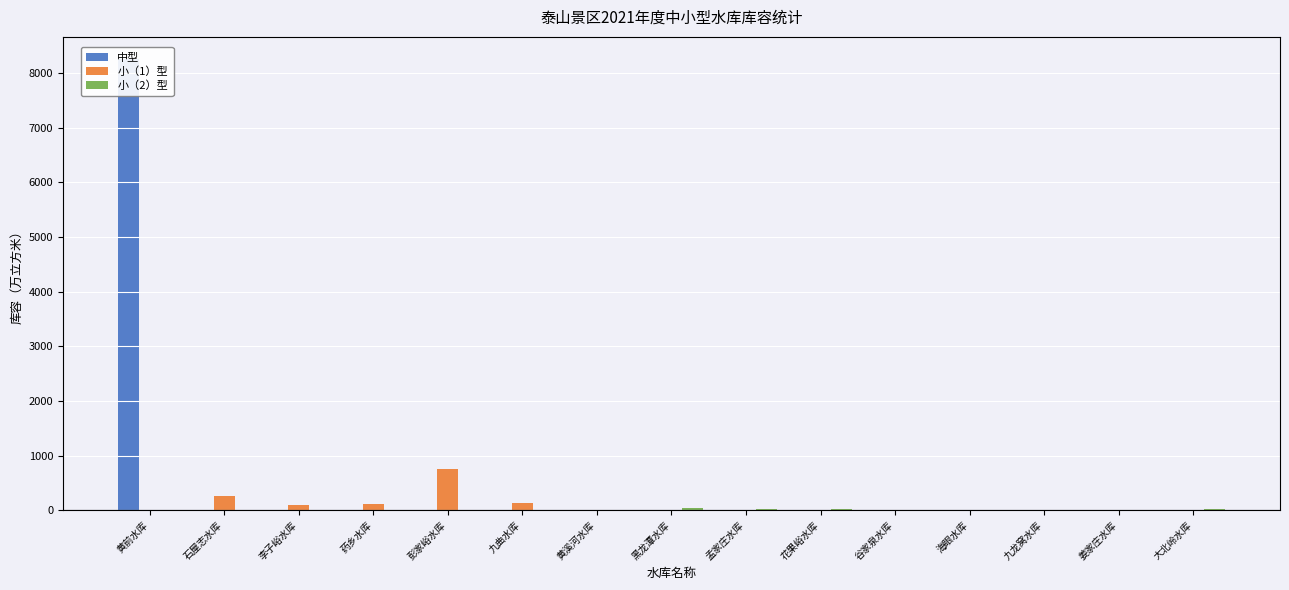

What is the difference between the maximum and minimum values in the 小（2）型 series?

38.0